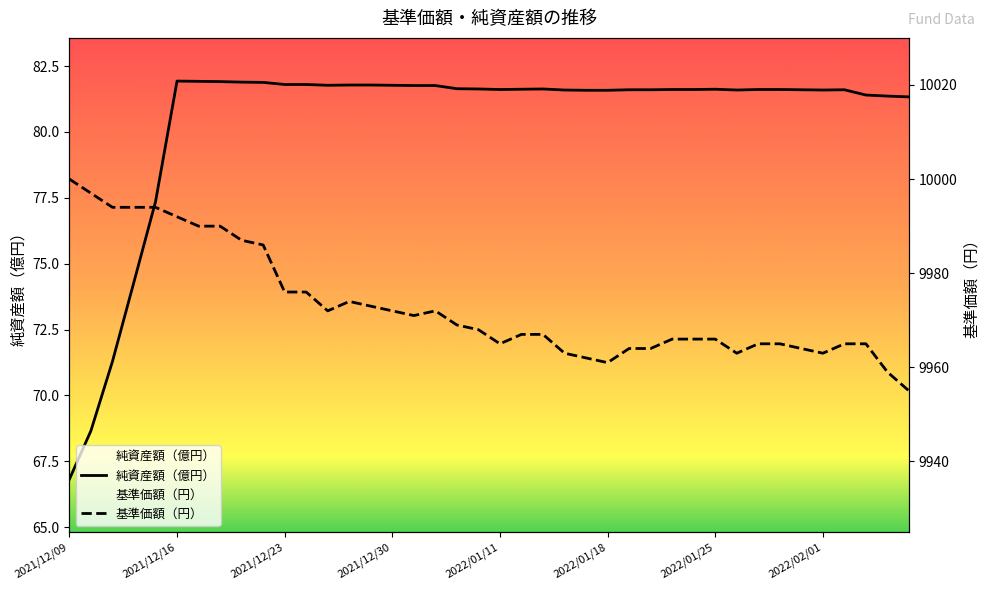

True or false: 純資産額（億円） and 基準価額（円） cross at least once.

False